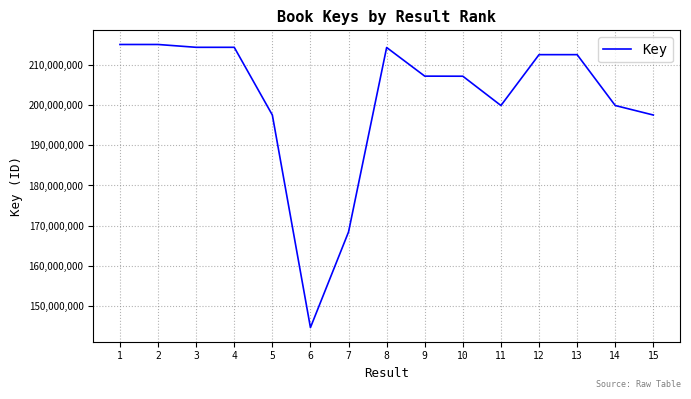

True or false: the data shows 123134099 at 13.

False